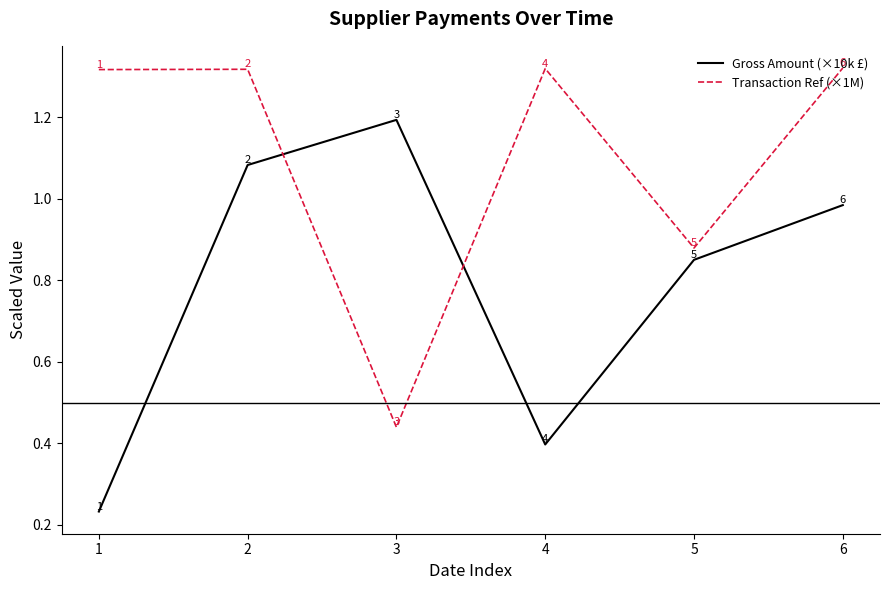

At which category does the chart reach its peak across all series?

6